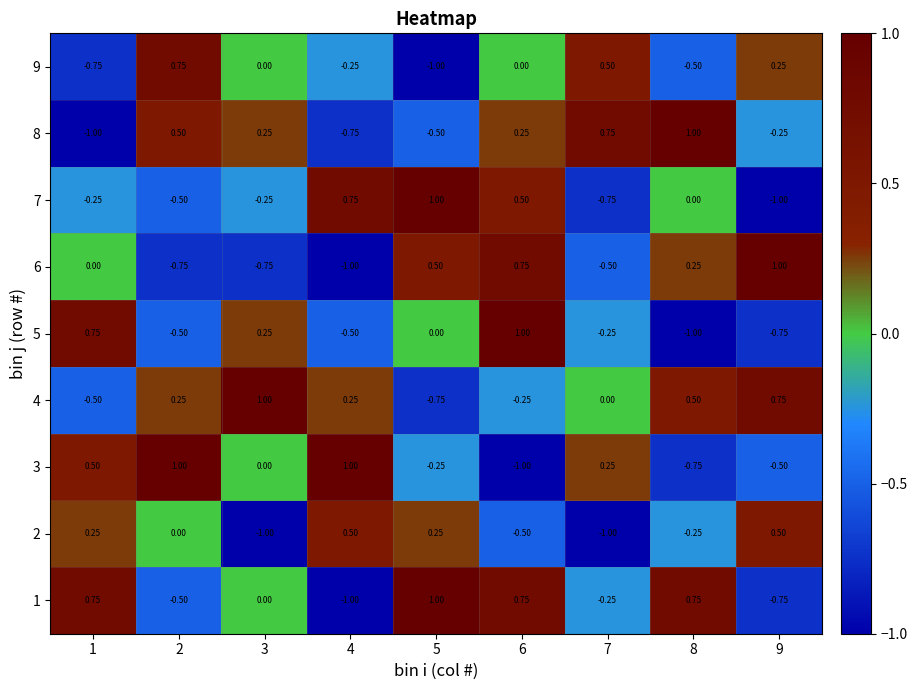

Is the value of 3 at 7 greater than the value of 4 at 1?

Yes